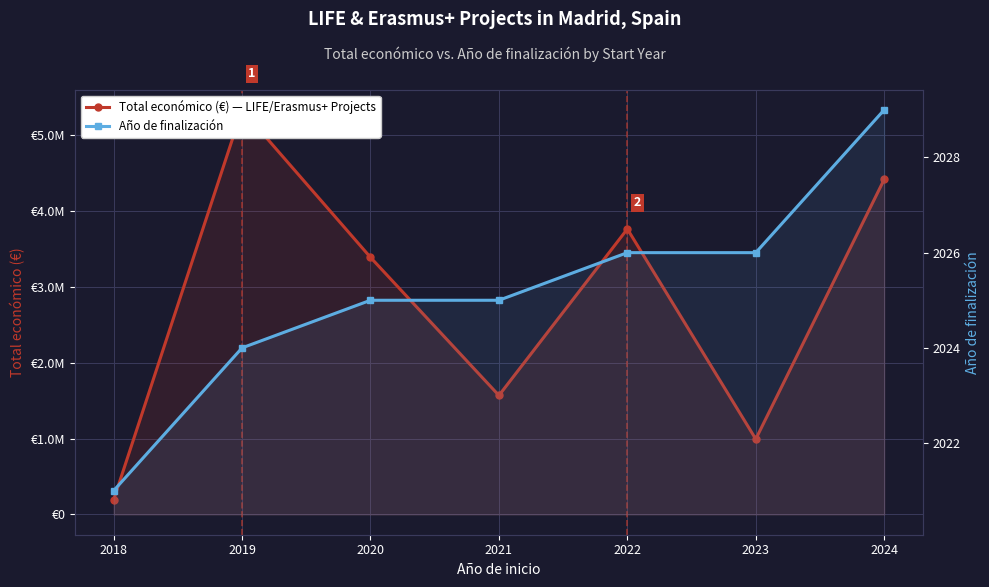

What are all the series names shown in the legend?

Total económico (€), Año de finalización